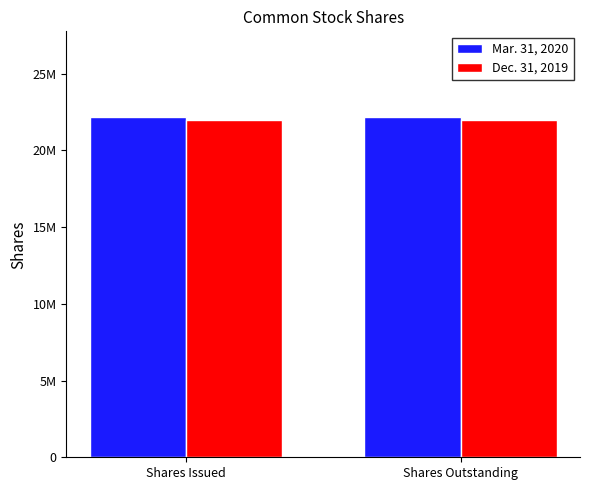

Reading left to right, list all the values displayed in this chart.

Mar. 31, 2020: Shares Issued=22213587	Shares Outstanding=22213587
Dec. 31, 2019: Shares Issued=21964809	Shares Outstanding=21964809